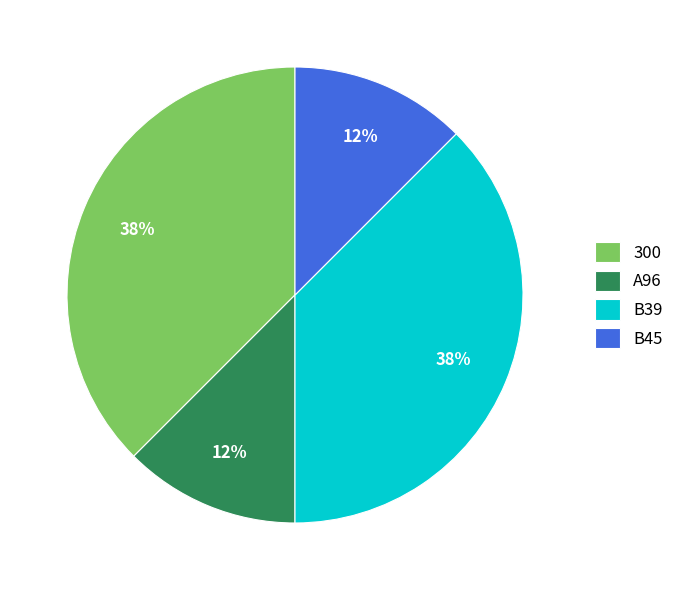

To the nearest percent, what is the average slice percentage?

25%